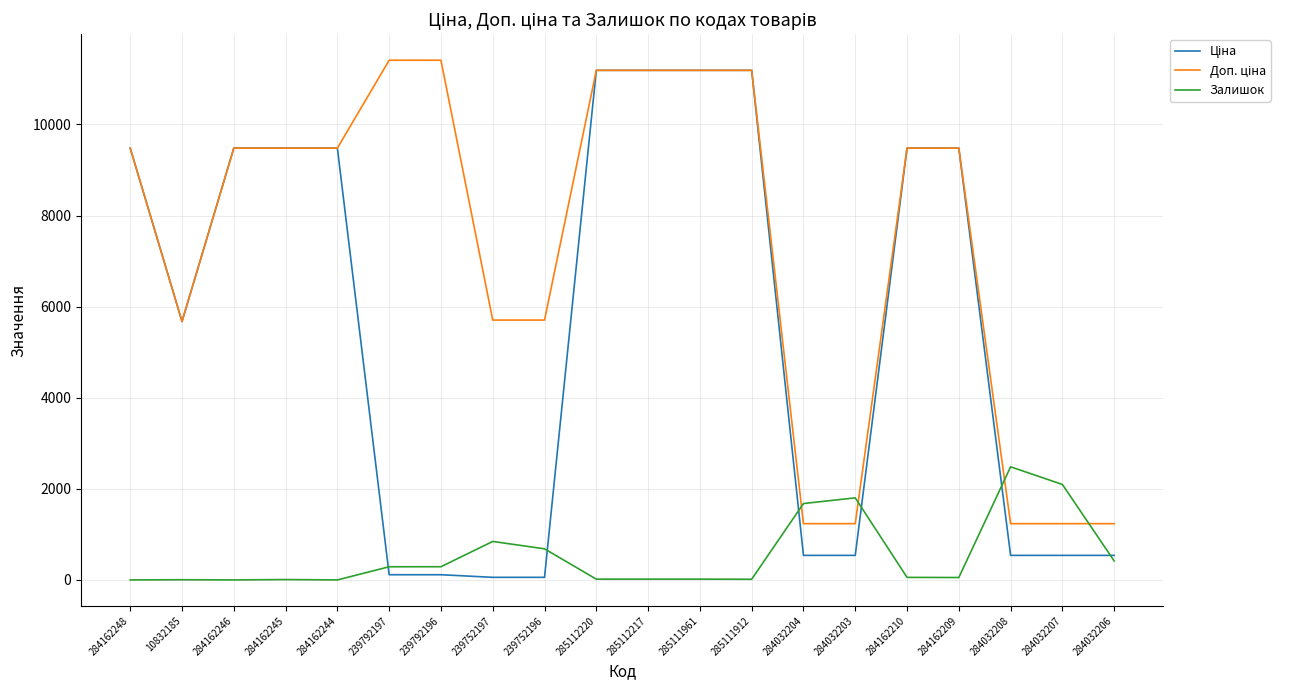

What is the total value across all series at 284032207?

3870.4